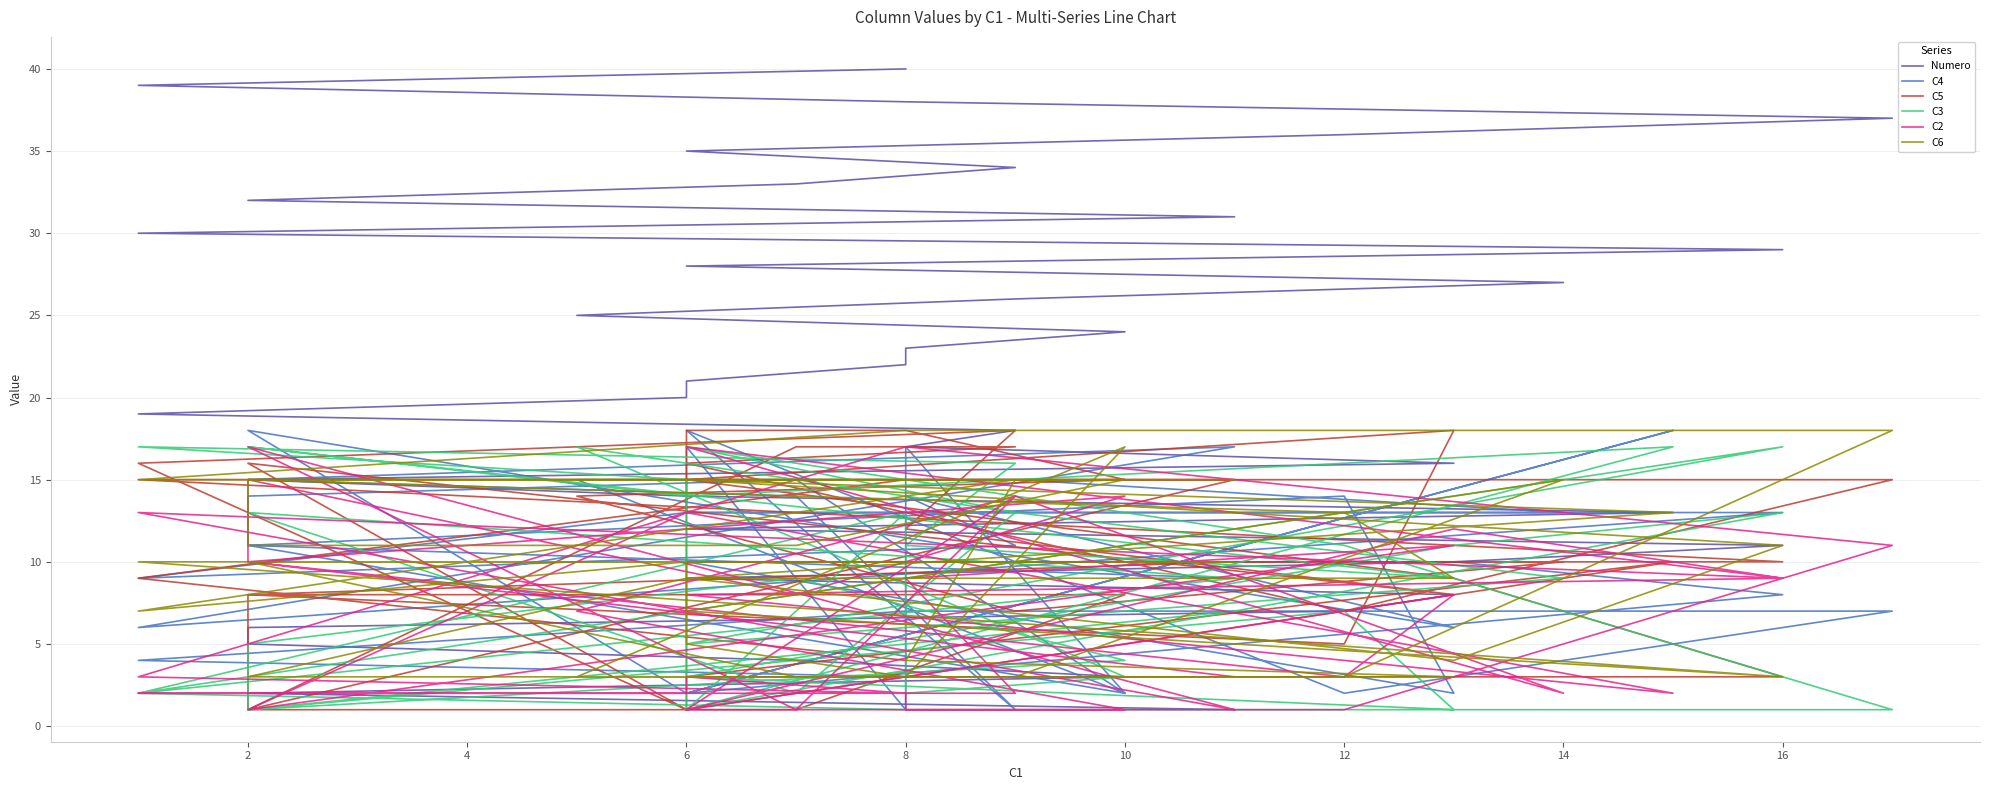

Is this an area chart (filled region under the line)?

No